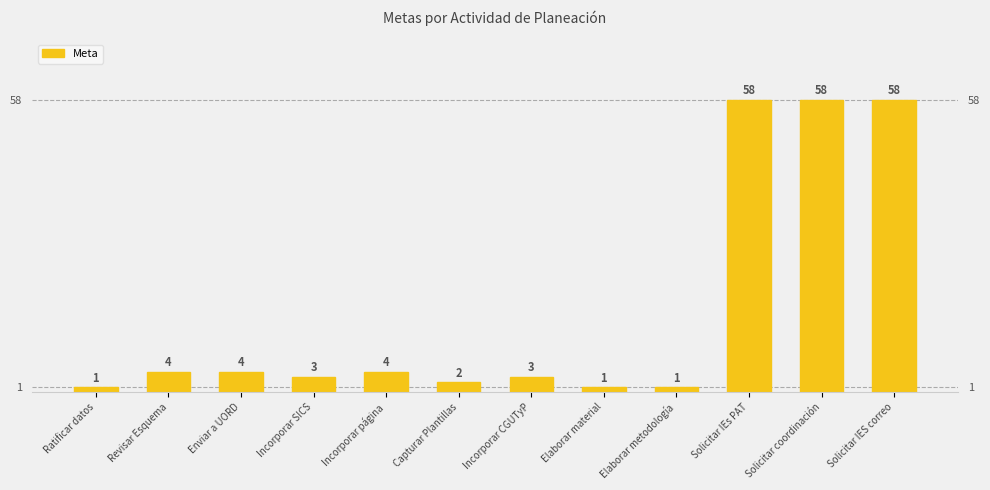

Which has a higher value, Capturar Plantillas or Solicitar IEs PAT?

Solicitar IEs PAT